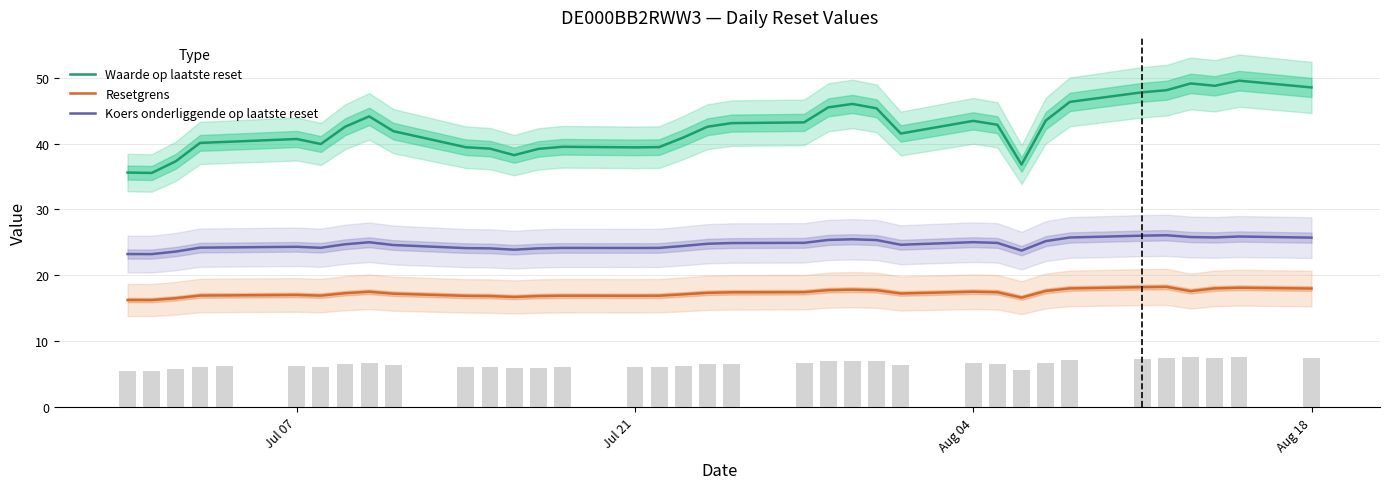

The value of Waarde op laatste reset at Jul 21 is 8.8. True or false?

False